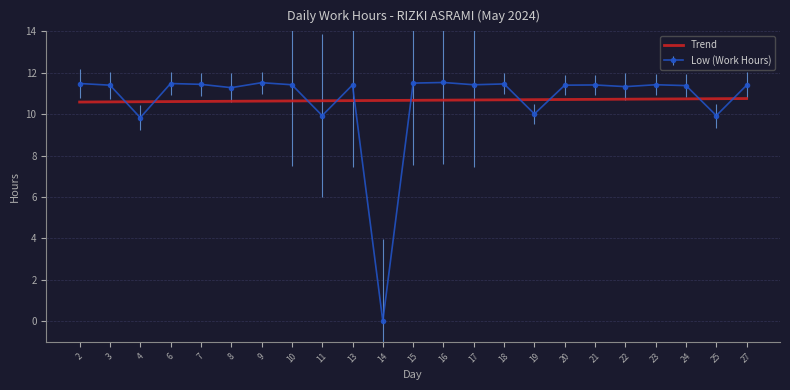

How many values are below 11?

5